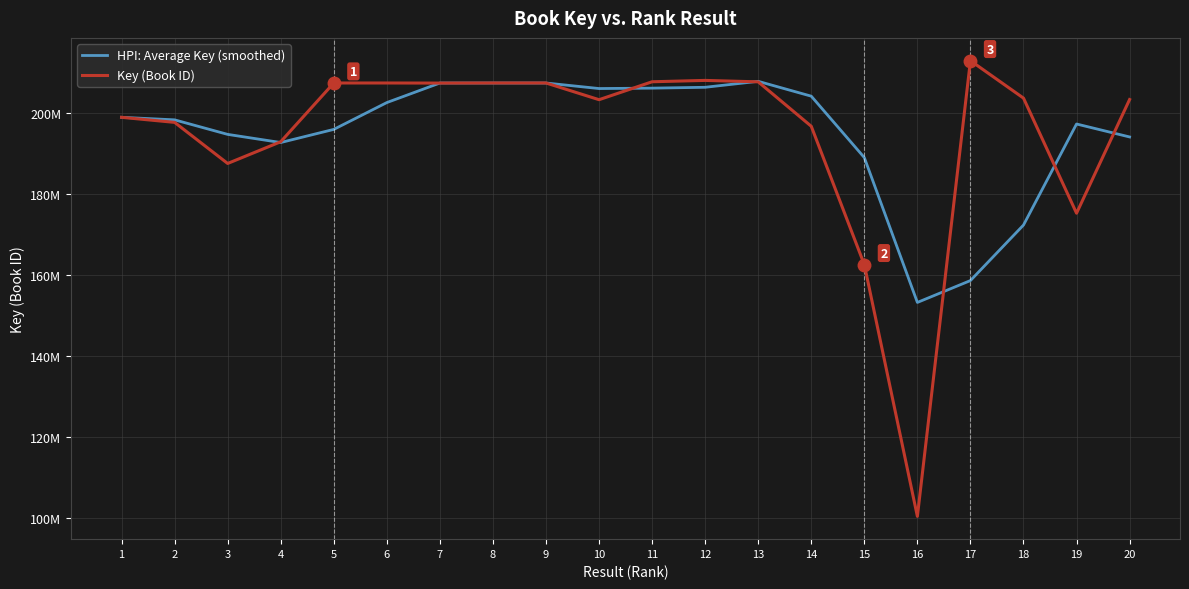

Reading right to left, transcribe all the data shown in this chart.

HPI: Average Key (smoothed): 193981919.0	197176437.7	172253112.3	158562171.3	153168744.0	188892590.0	204039603.0	207699418.7	206232327.3	206021336.0	205921478.0	207286887.7	207285247.7	207284260.3	202462114.3	195846426.0	192608786.7	194615749.7	198201500.0	198823880.0
Key (Book ID): 203211853.0	175172912.0	203560992.0	212795409.0	100402936.0	162488169.0	196615127.0	207574474.0	207929208.0	207594574.0	203173200.0	207296234.0	207295000.0	207269429.0	207291314.0	207292038.0	192802991.0	187444249.0	197579120.0	198823880.0